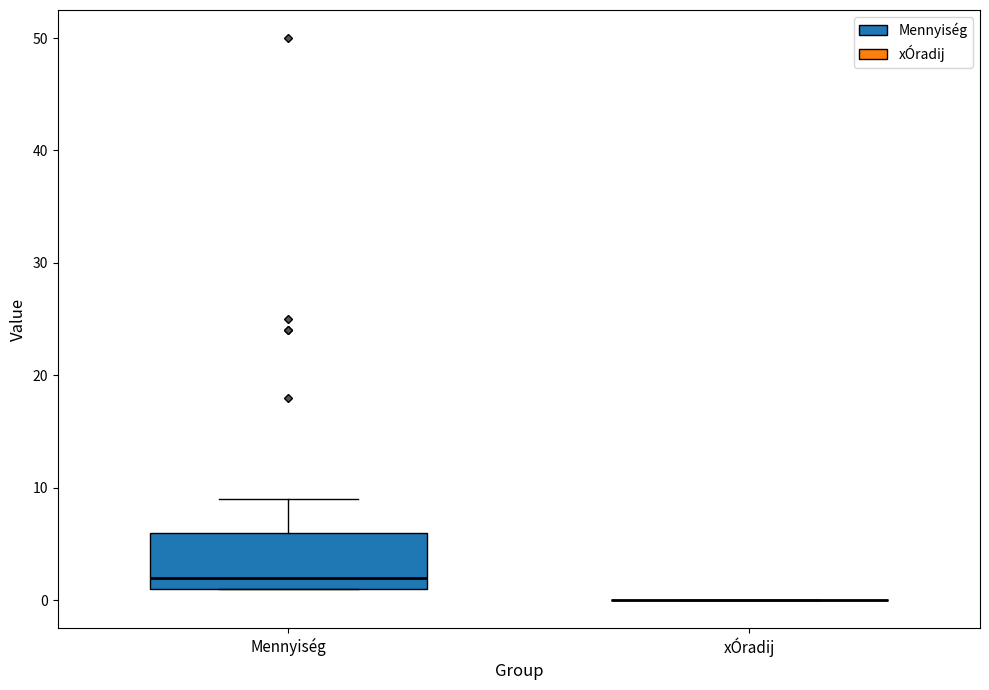

Reading left to right, read every box against the y-axis: the position of its median line, the range the box covers, and the ends of its whiskers. The values are not printed on the chart, so give them approximately, as read against the axis.

Mennyiség: median 2, box 1 to 6, whiskers 1 to 9
xÓradij: box collapsed to a line at 0, whiskers 0 to 0